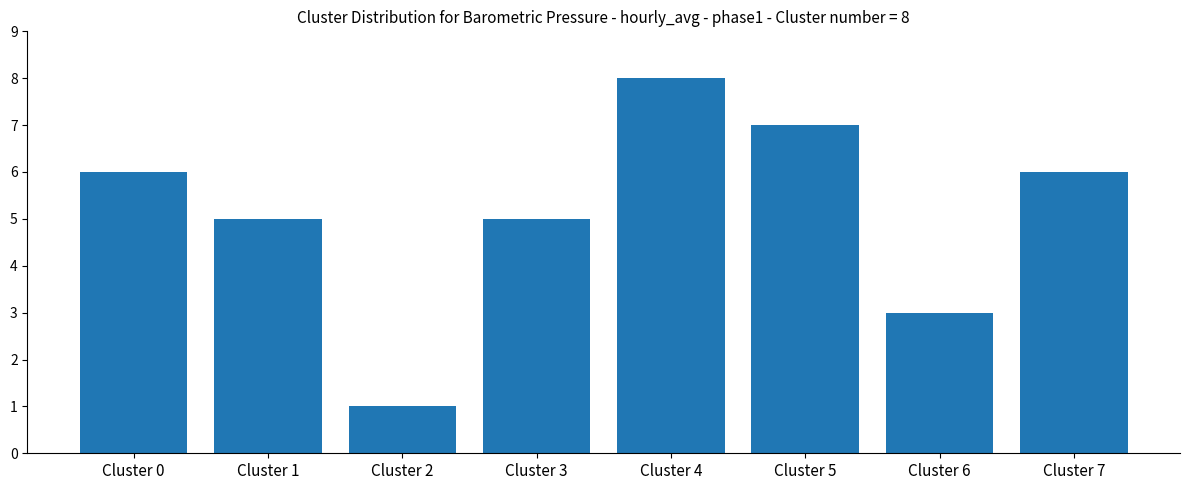

What is the change in value from Cluster 4 to Cluster 5?

-1